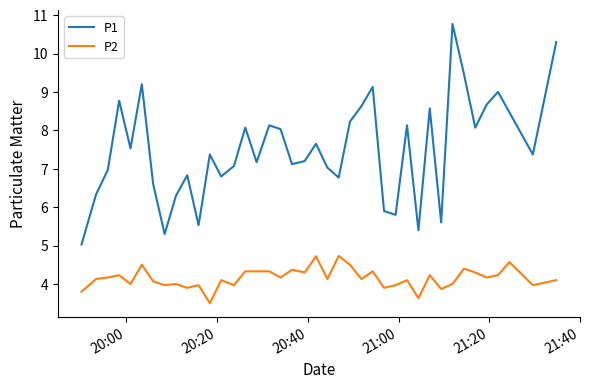

Which series has the largest range (max minus min)?

P1